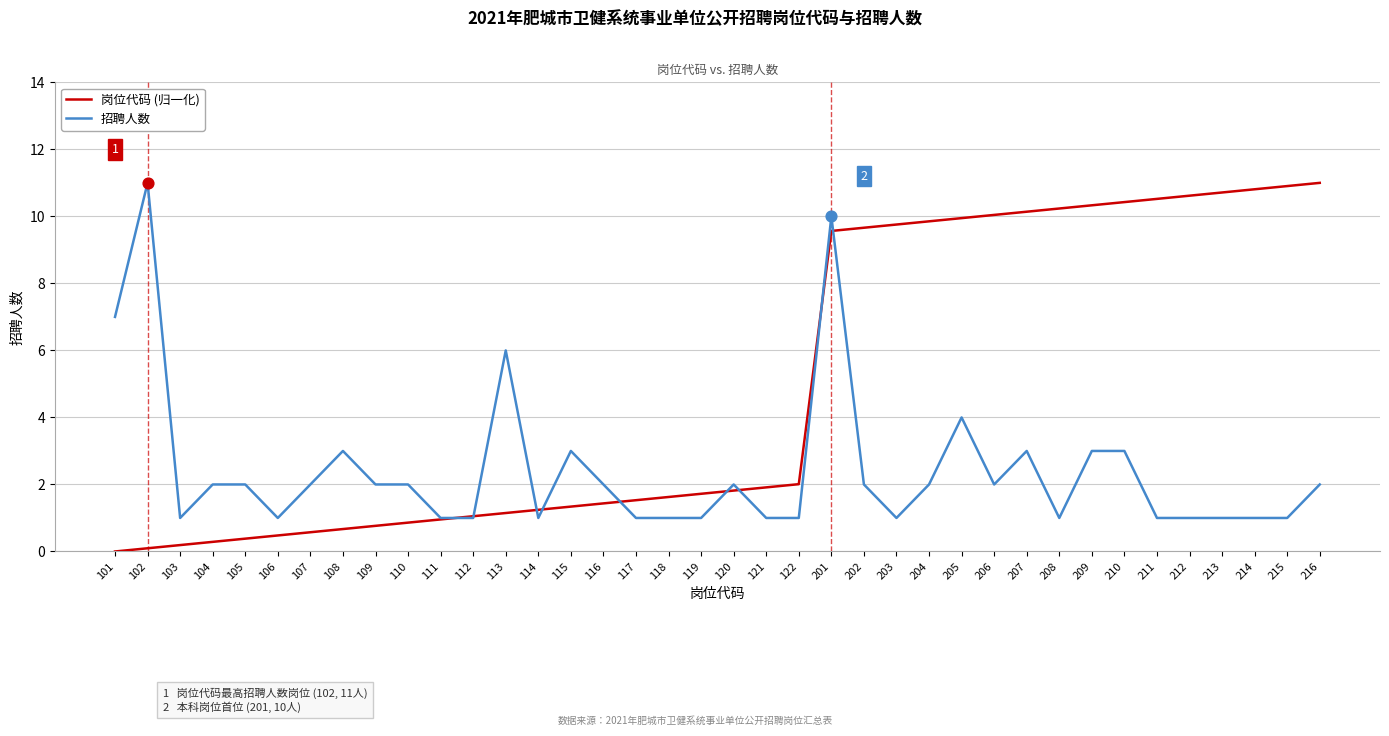

What is the difference between the highest and lowest values at 101?

7.0